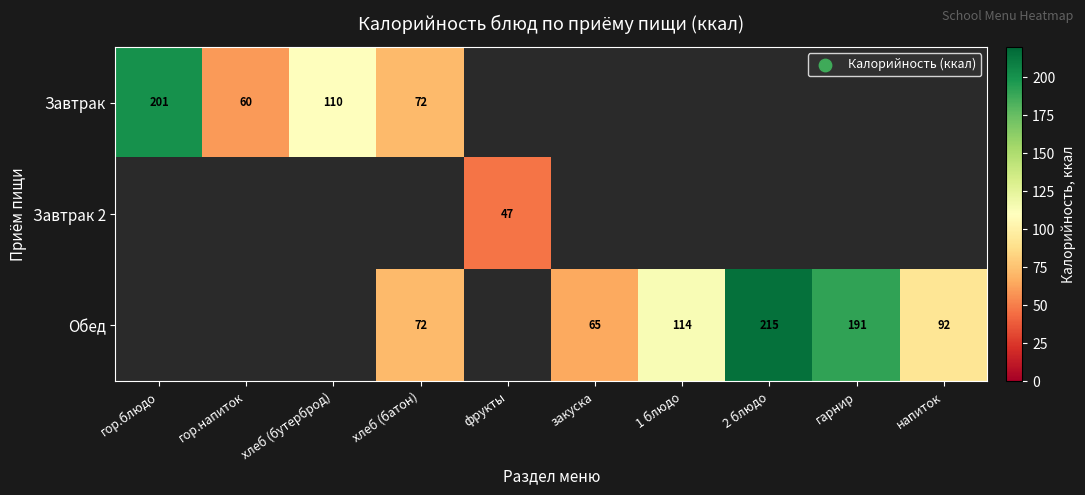

At how many categories does at least one series exceed 47?

9